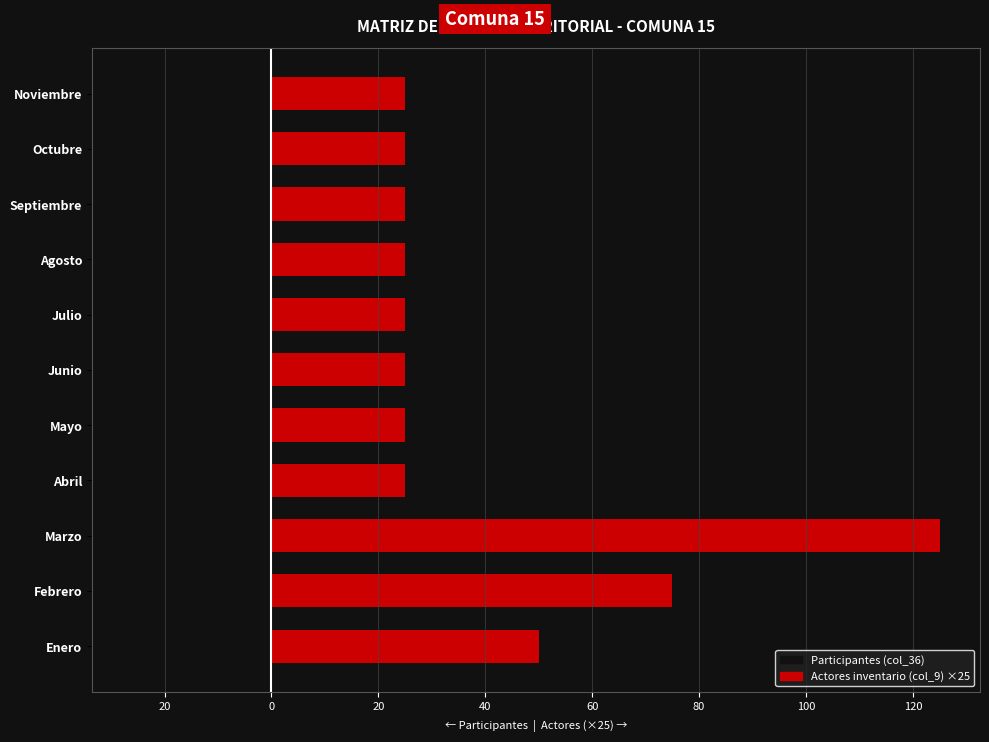

What is the sum of all Participantes (col_36) values?

-201